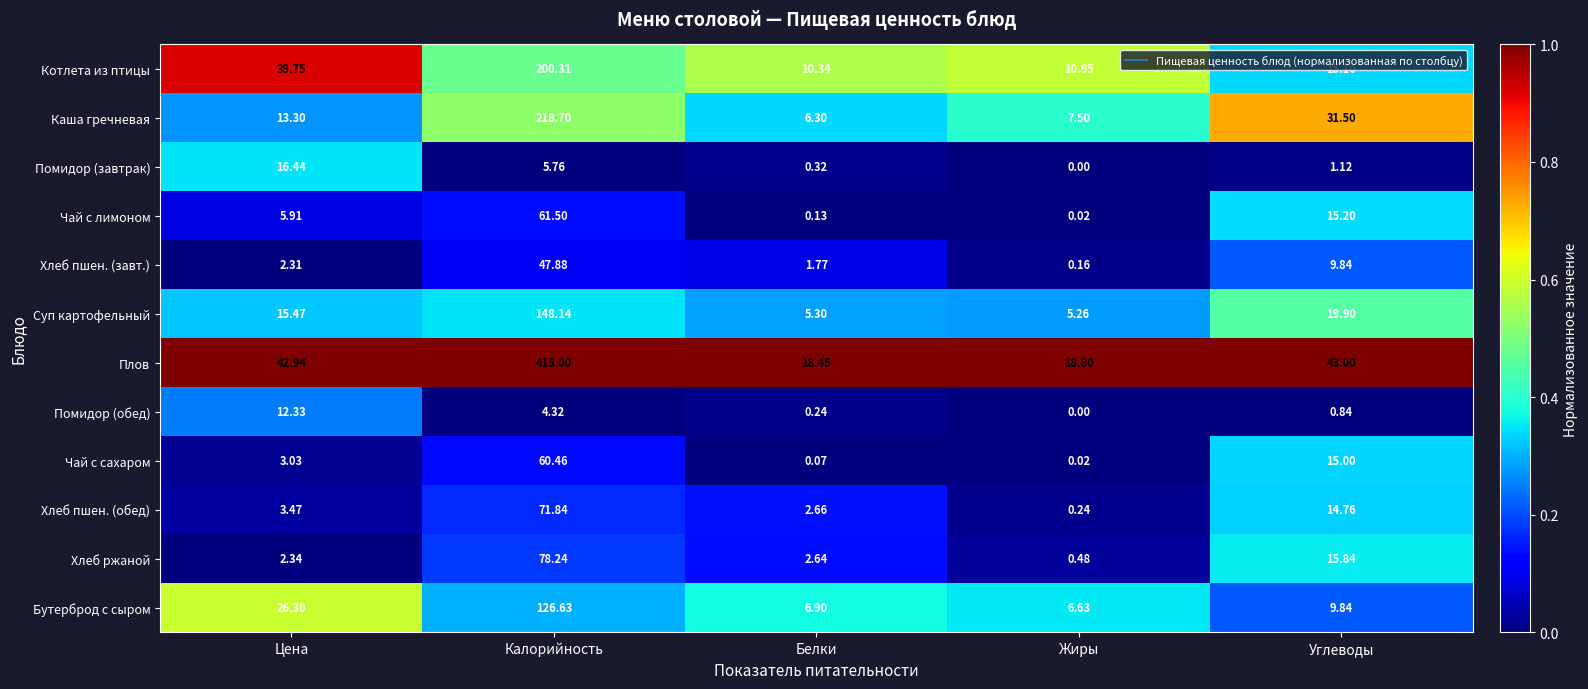

Which category has the lowest value across all series?

Жиры